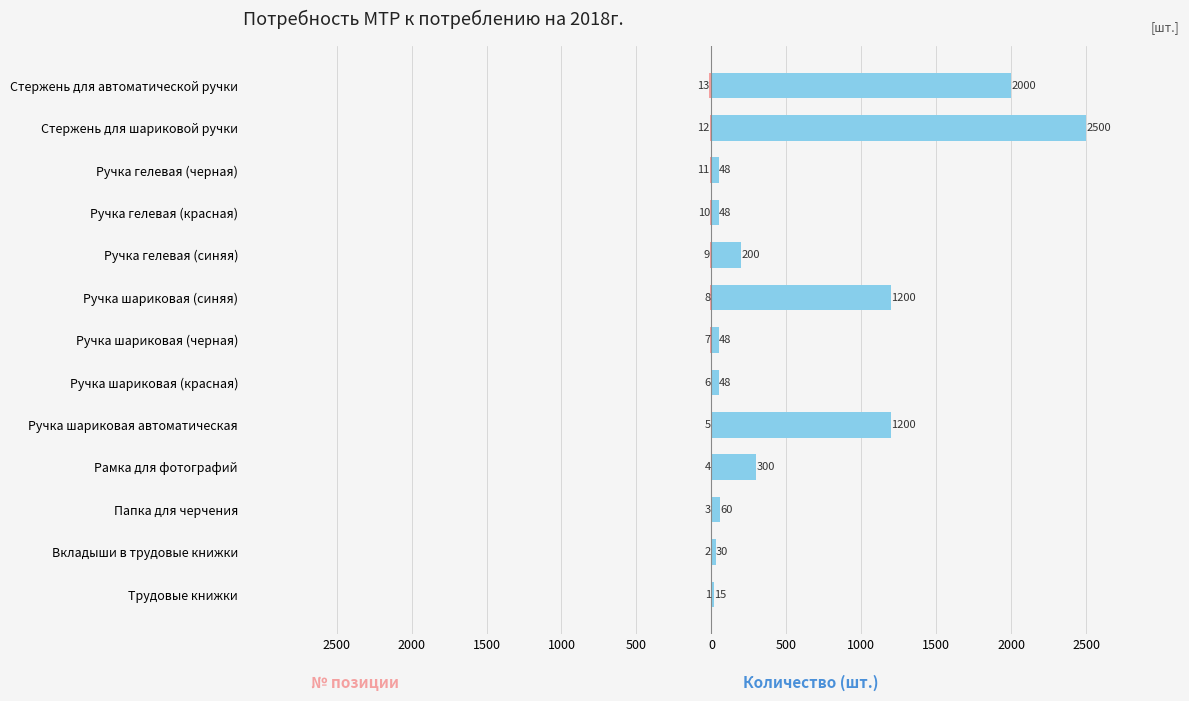

Rank the series at Ручка шариковая (черная) from highest to lowest value.

Количество (шт.), № позиции